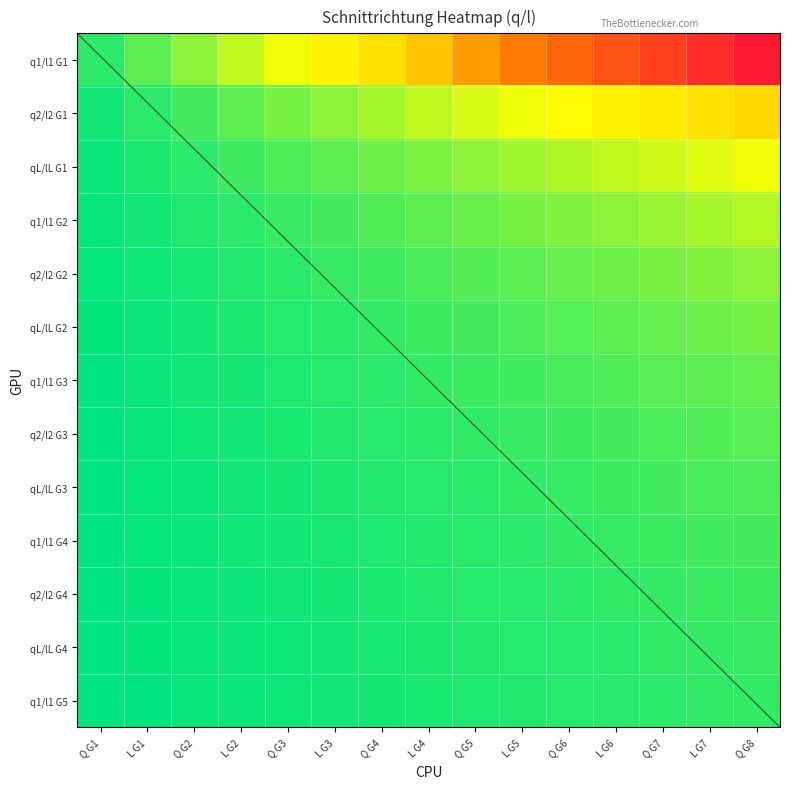

The q2/l2 G1 series shows 0.4 at Q G2. True or false?

False